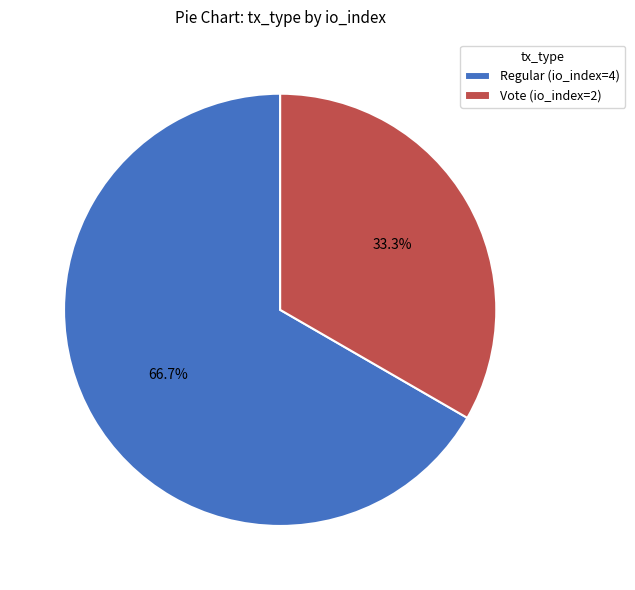

Which category has the smallest portion of the pie?

Vote (io_index=2)